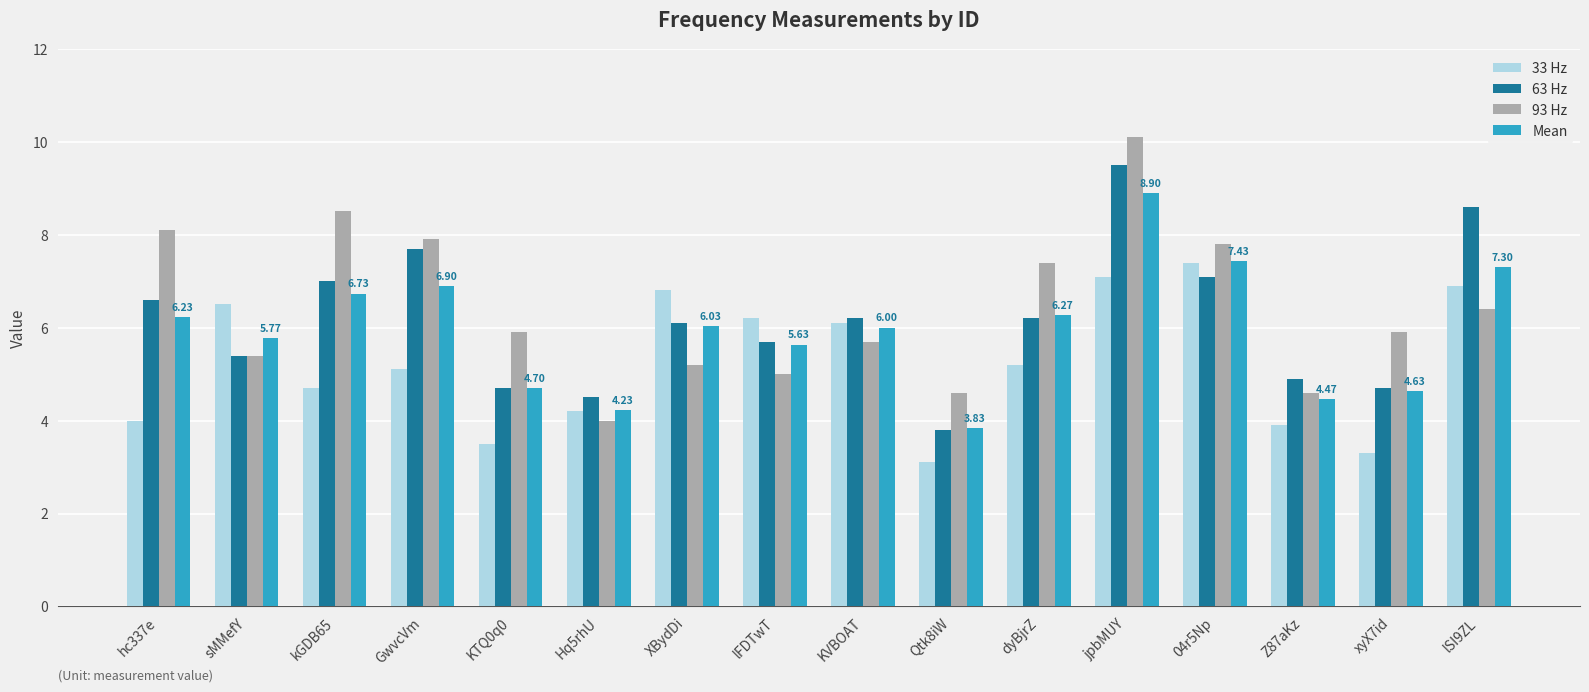

Which series has the widest spread of values?

93 Hz